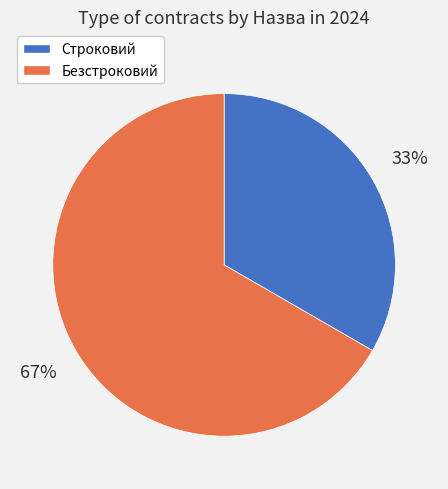

Which category accounts for the majority?

Безстроковий